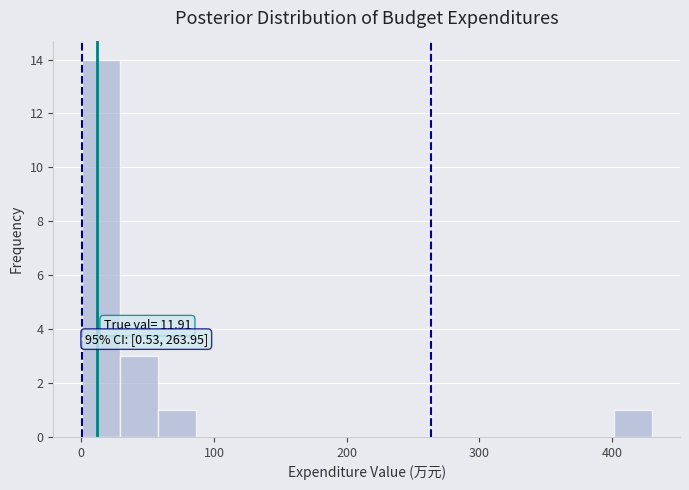

Read against the x-axis, roughly where is the centre of the tallest bar?

10